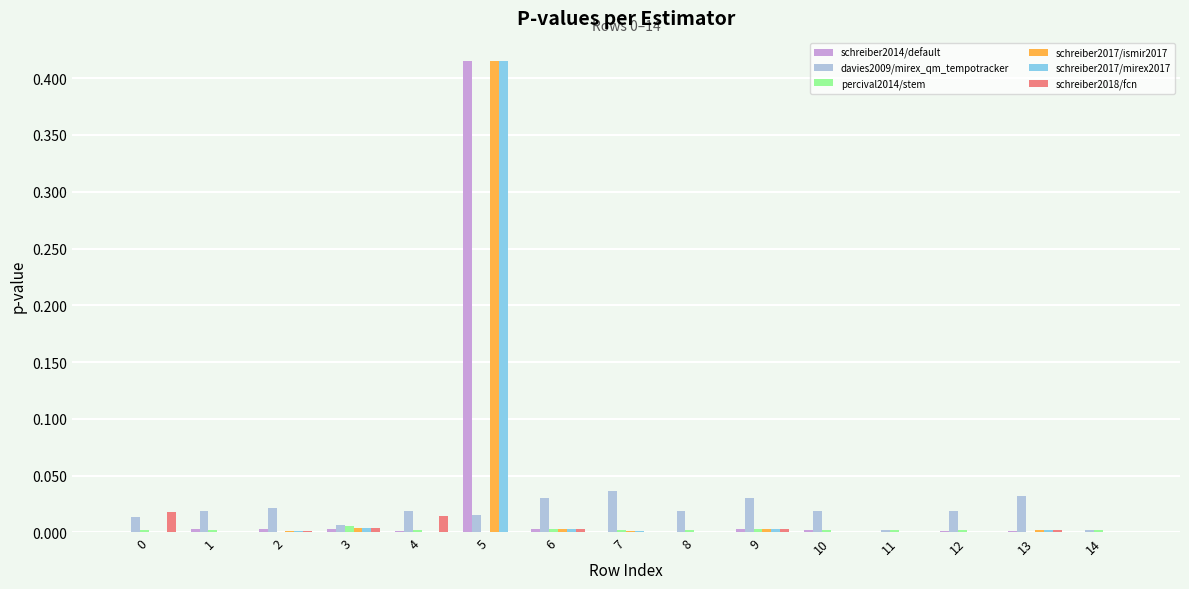

At which category does the chart reach its peak across all series?

5